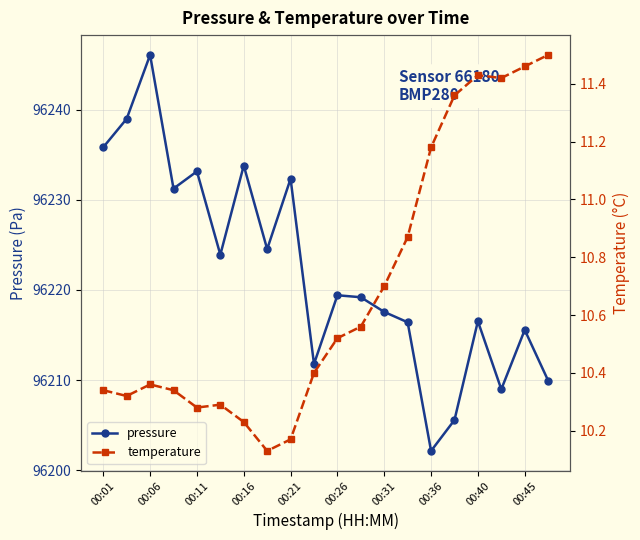

What is the highest value of the pressure series?

96246.1